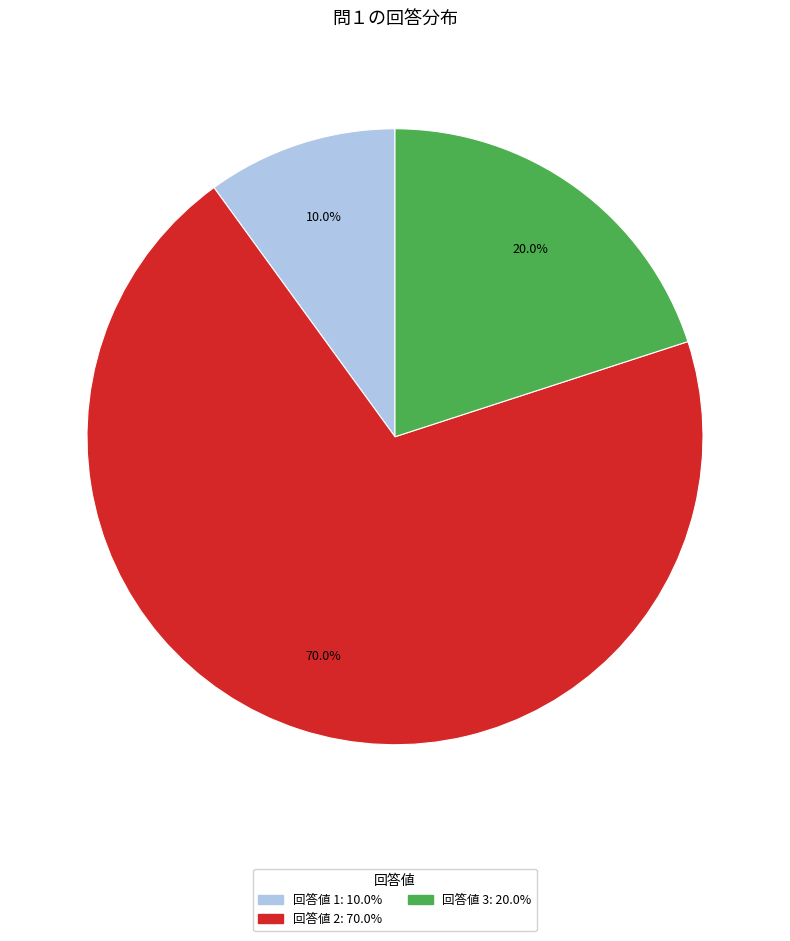

Combined, do 回答値 2: 70.0% and 回答値 3: 20.0% account for over 50%?

Yes